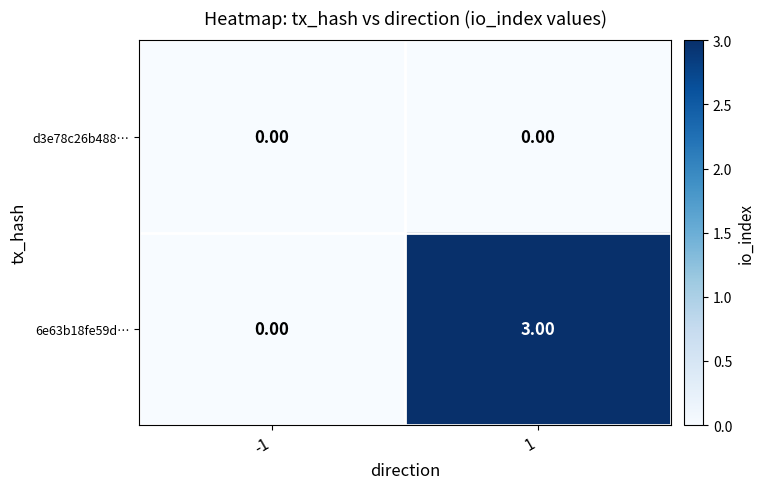

Rank the series by their average value, from highest to lowest.

6e63b18fe59d…, d3e78c26b488…